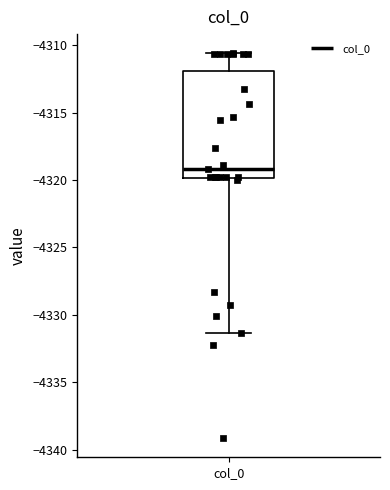

Where does the upper whisker of the box for col_0 end on the y-axis? The values are not printed on the chart, so give them approximately, as read against the axis.

-4310.5